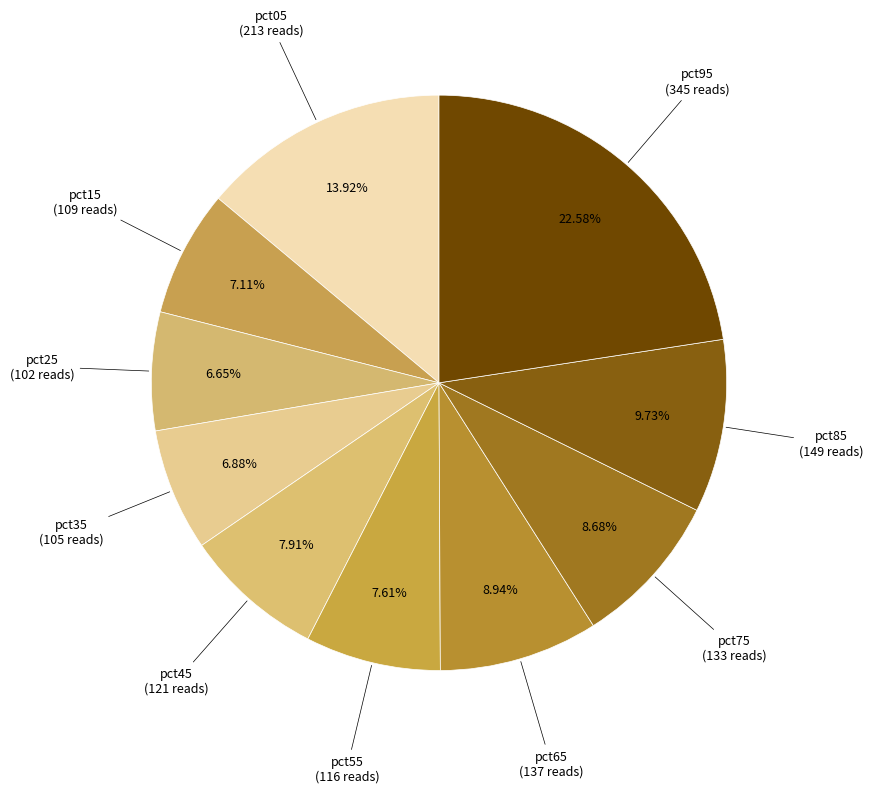

Does pct35 account for over 50% of the chart?

No